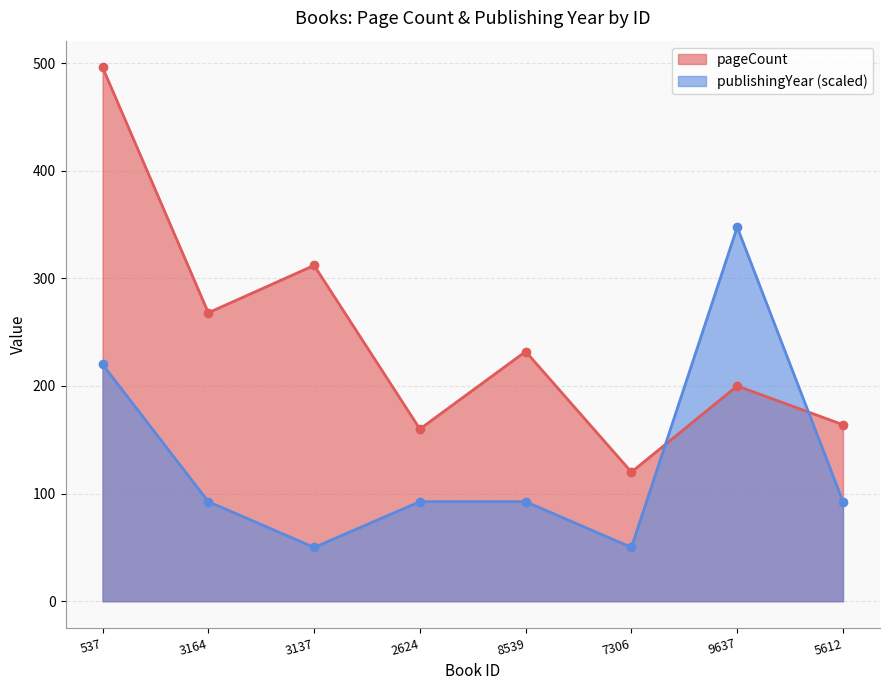

The value of publishingYear at 3137 is 84.0. True or false?

False